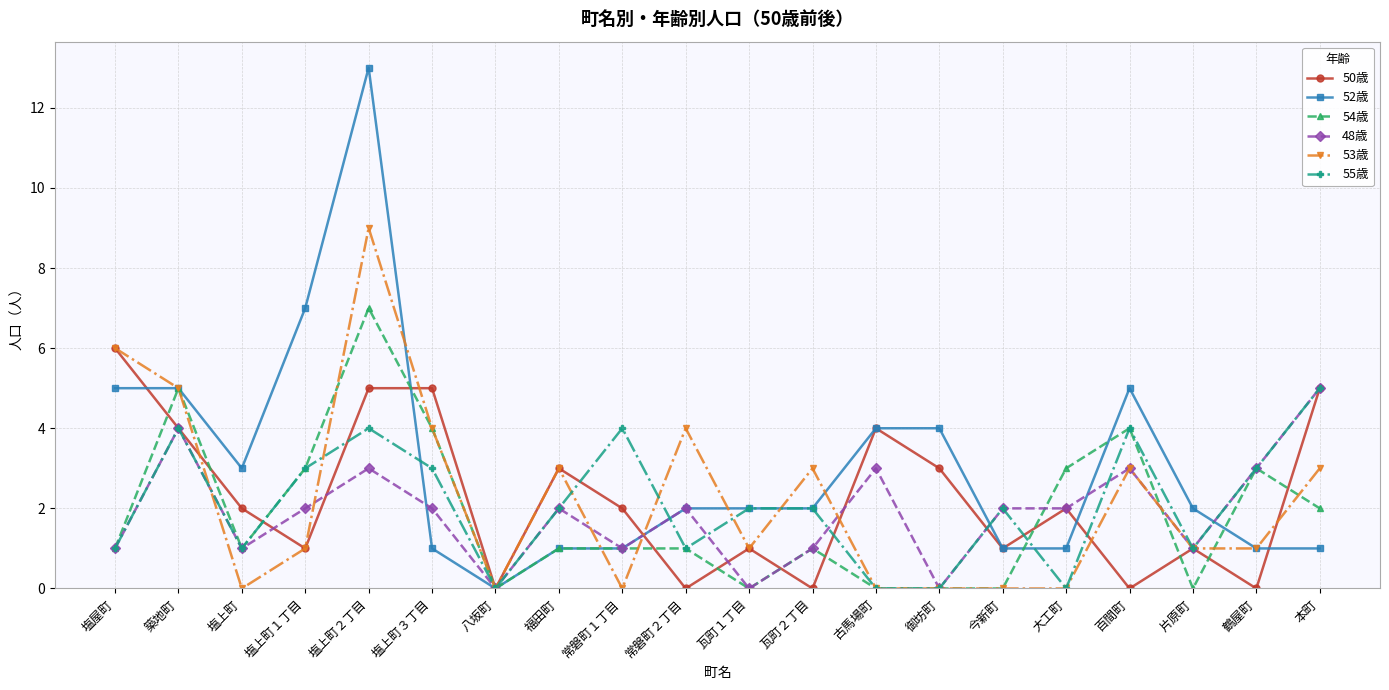

Is it true that 50歳 equals 1 at 築地町?

False